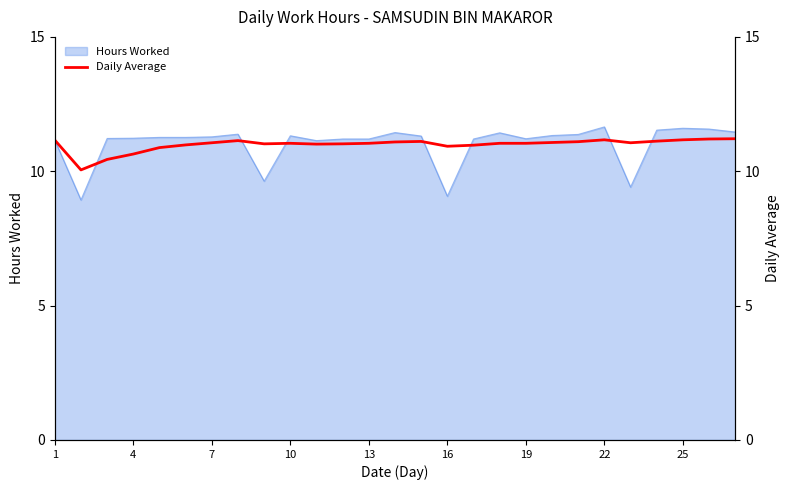

Is it true that Hours Worked equals 11.3 at 7?

True